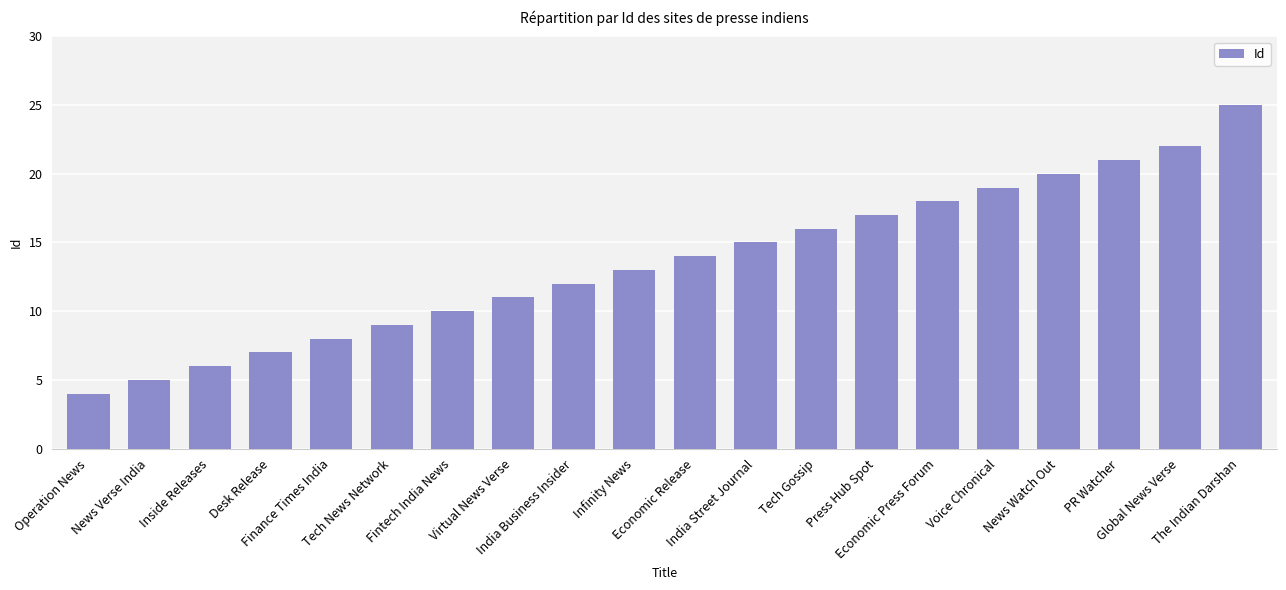

The value at Press Hub Spot is 8. True or false?

False